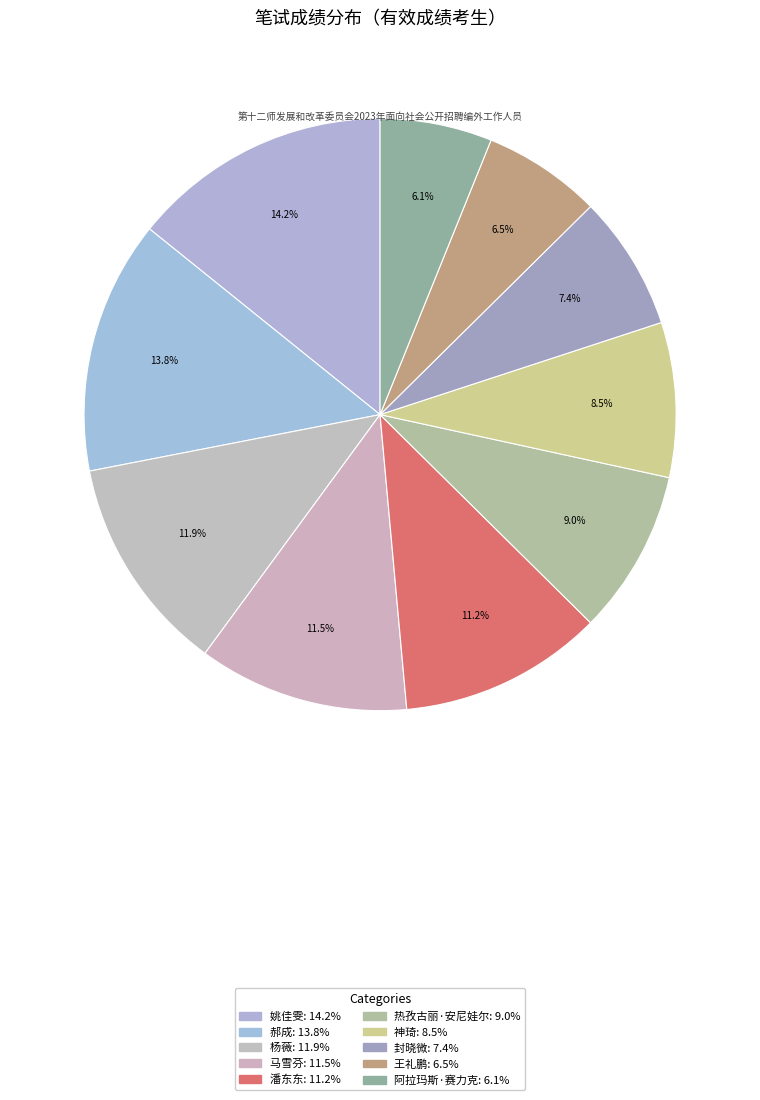

Count the number of slices in the pie.

10